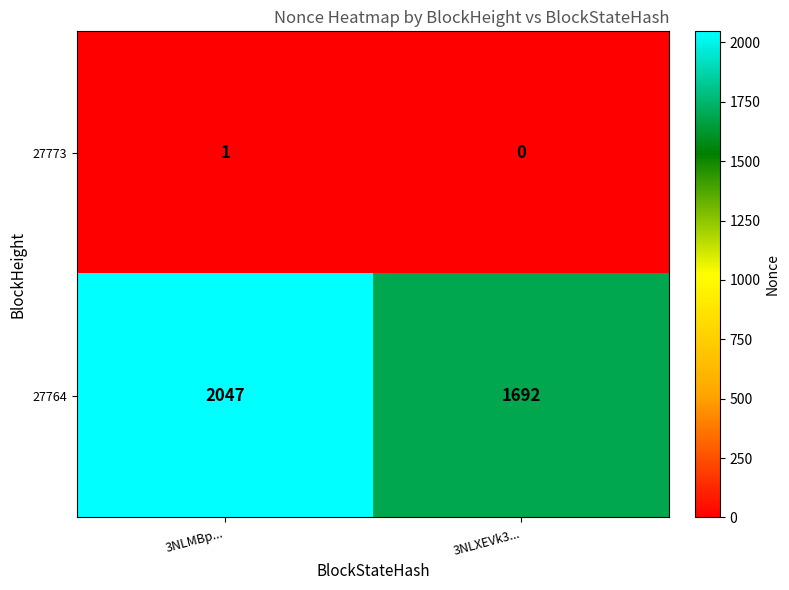

Which series changed the most between 3NLMBp... and 3NLXEVk3...?

27764